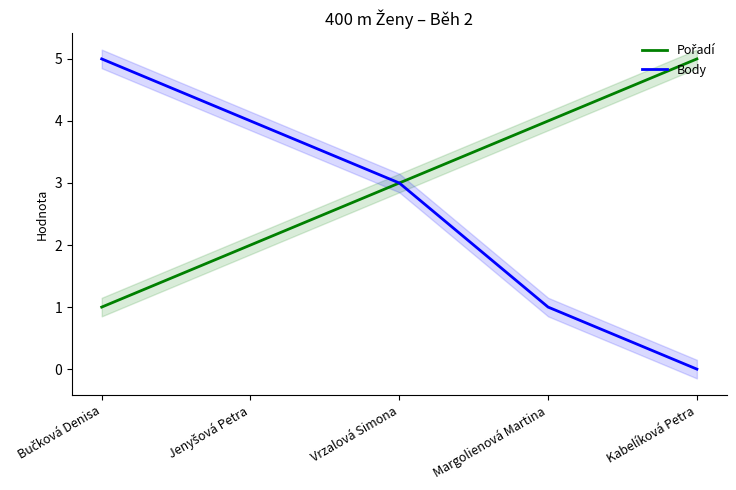

True or false: Pořadí has a value of 1 at Bučková Denisa.

True